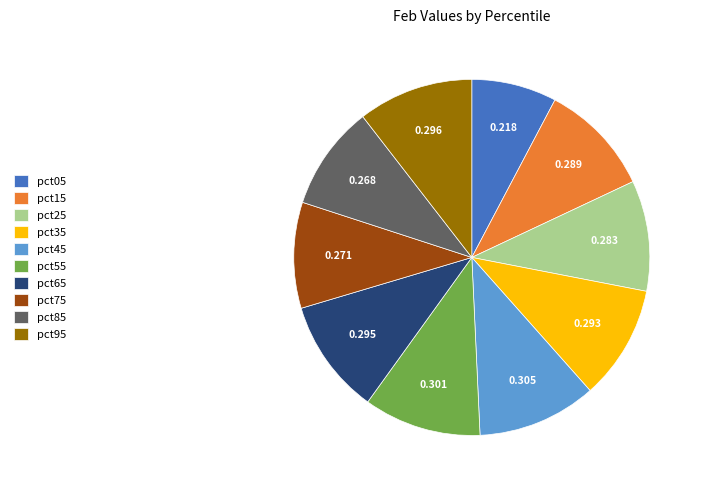

Count the number of slices in the pie.

10